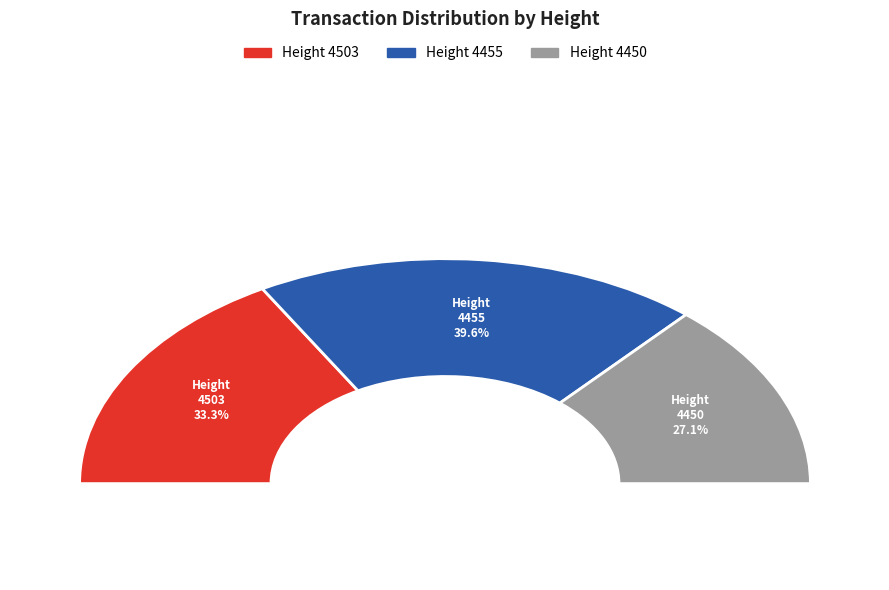

Which slice is the largest?

4455